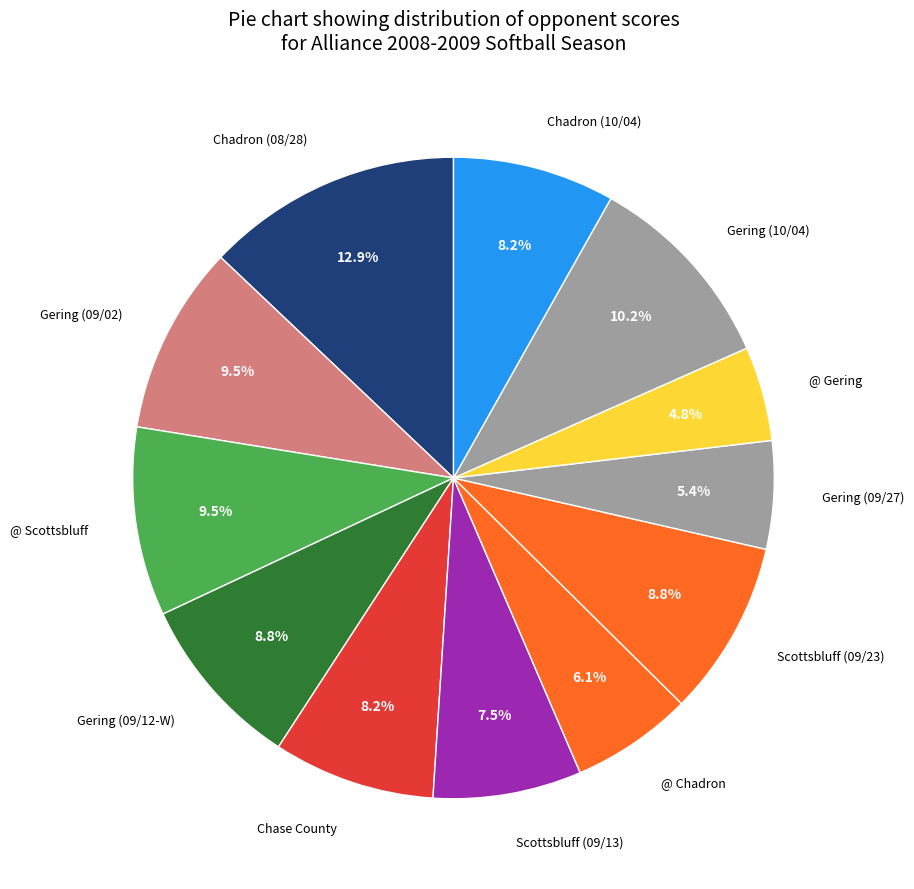

Which has a higher value, Chadron (10/04) or Gering (09/12-W)?

Gering (09/12-W)